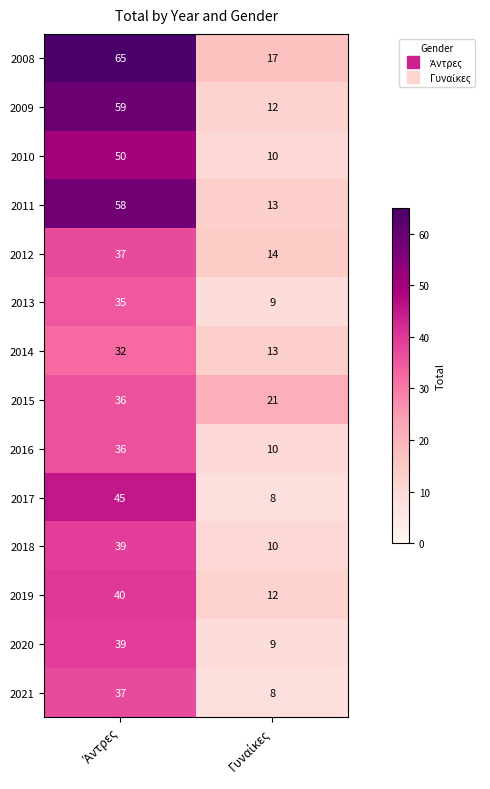

What is the sum of all 2009 values?

71